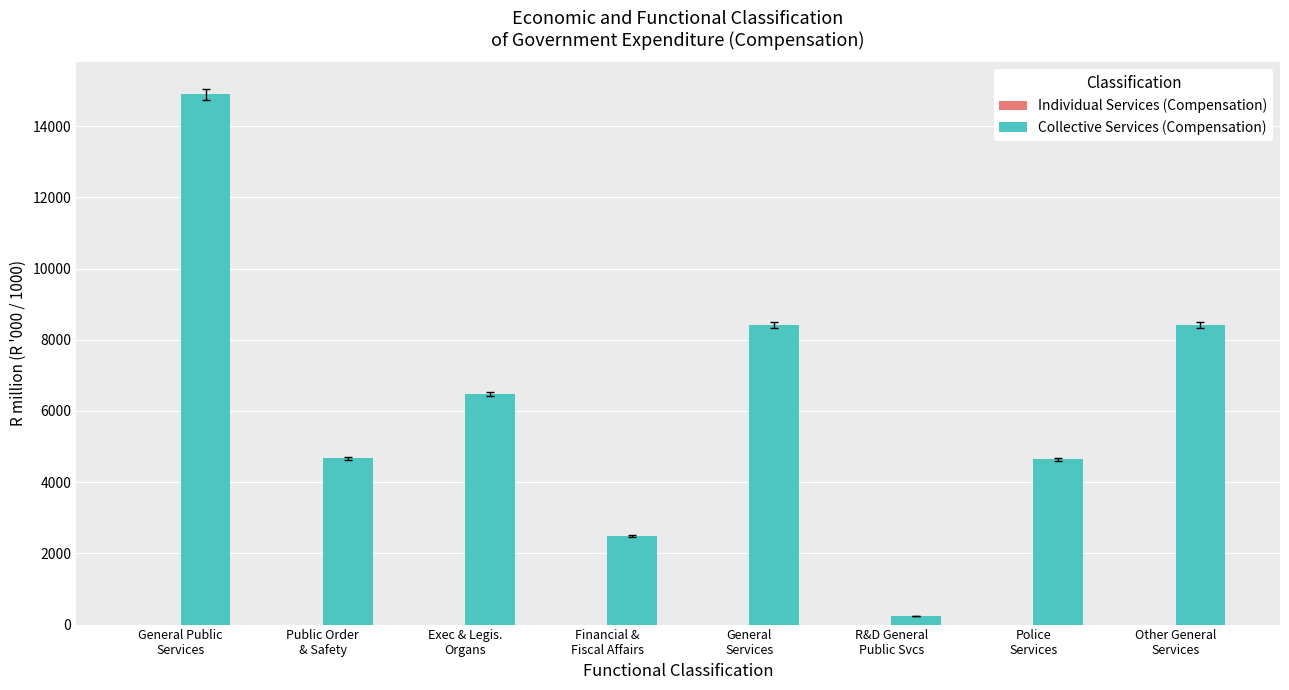

What is the difference between the second highest and second lowest values?

5924.1